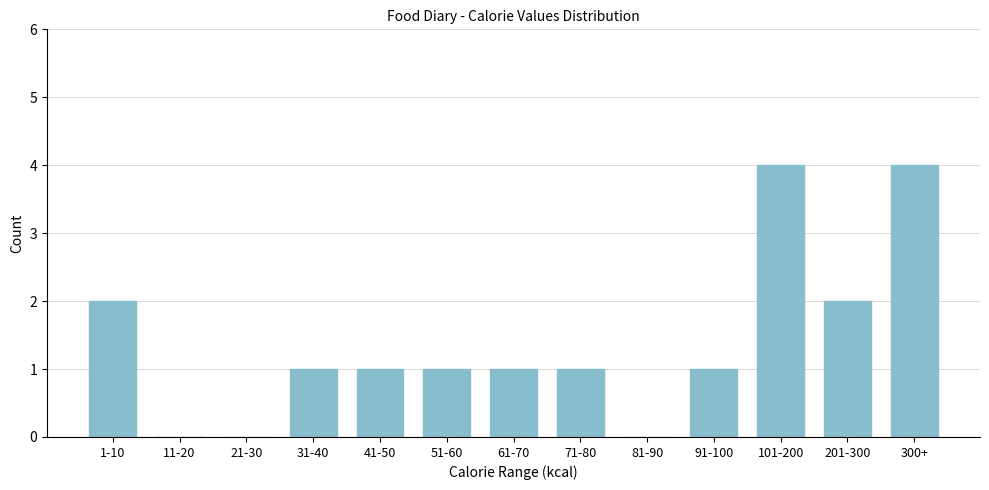

Reading left to right, transcribe all the data shown in this chart.

1-10=2	11-20=0	21-30=0	31-40=1	41-50=1	51-60=1	61-70=1	71-80=1	81-90=0	91-100=1	101-200=4	201-300=2	300+=4